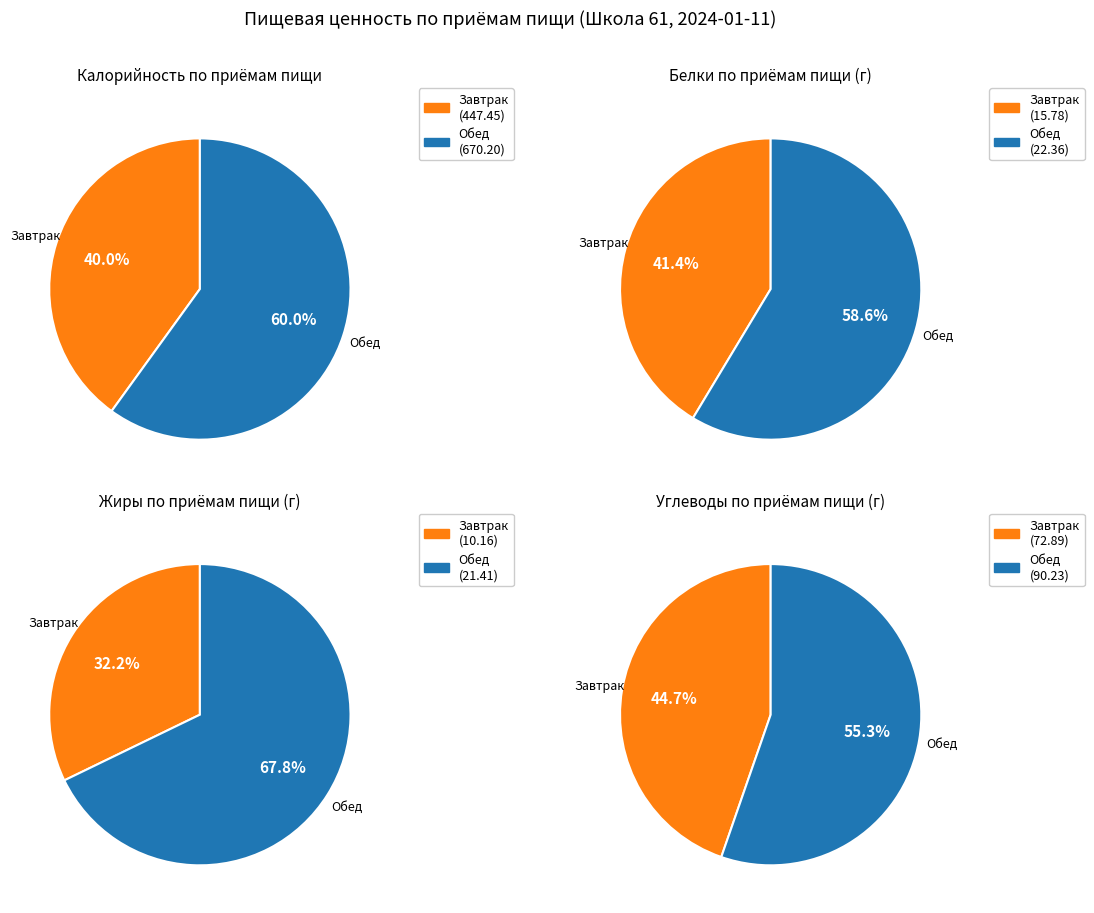

True or false: Обед accounts for 73% of the total.

False